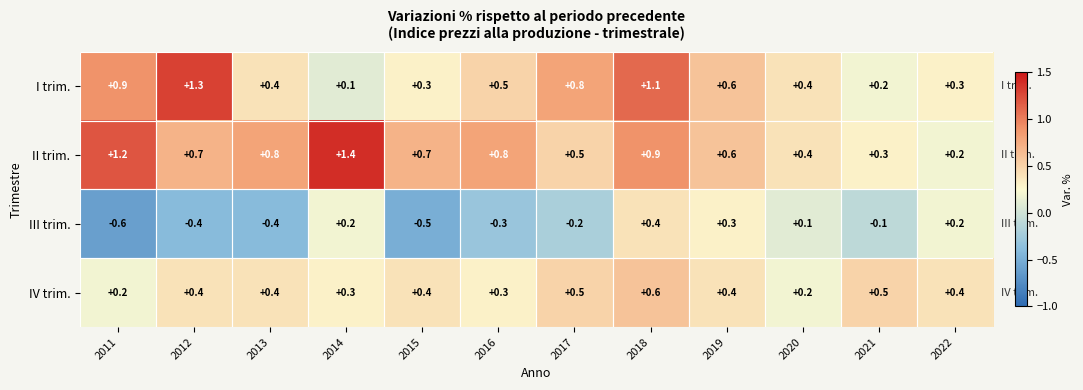

What is the sum of the II trim. values at 2013 and 2016?

1.6